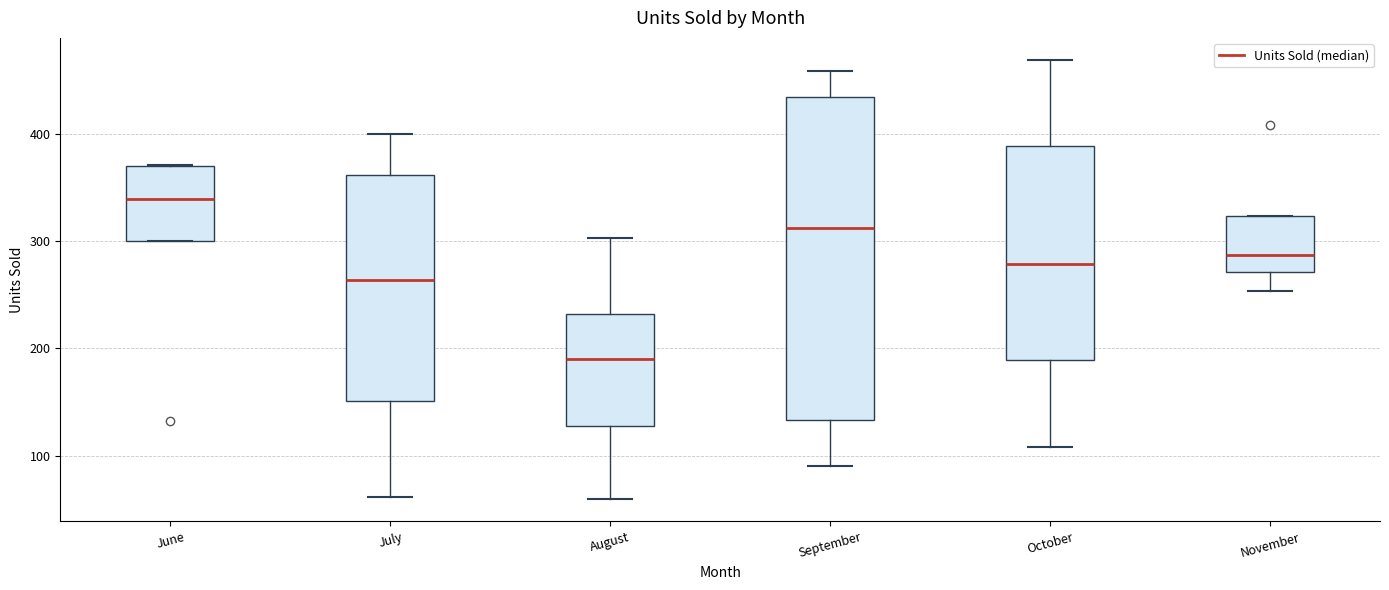

Comparing the boxes themselves (not the whiskers), which one is the tallest?

September